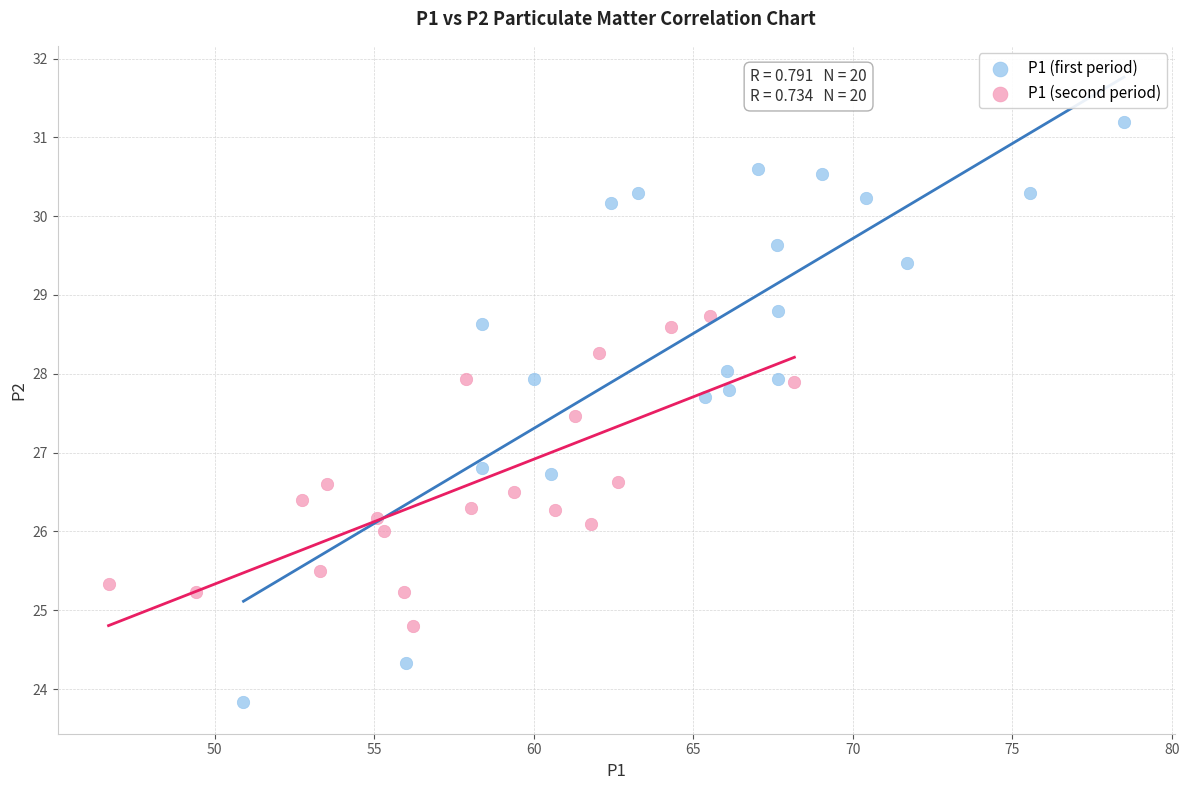

Which series has the widest spread of Y values?

P1 (first period)